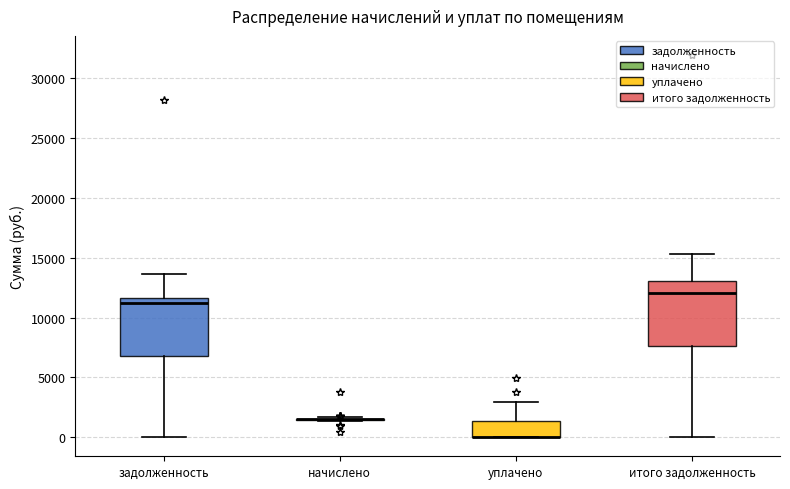

Where does the upper whisker of the box for задолженность end on the y-axis? The values are not printed on the chart, so give them approximately, as read against the axis.

13500